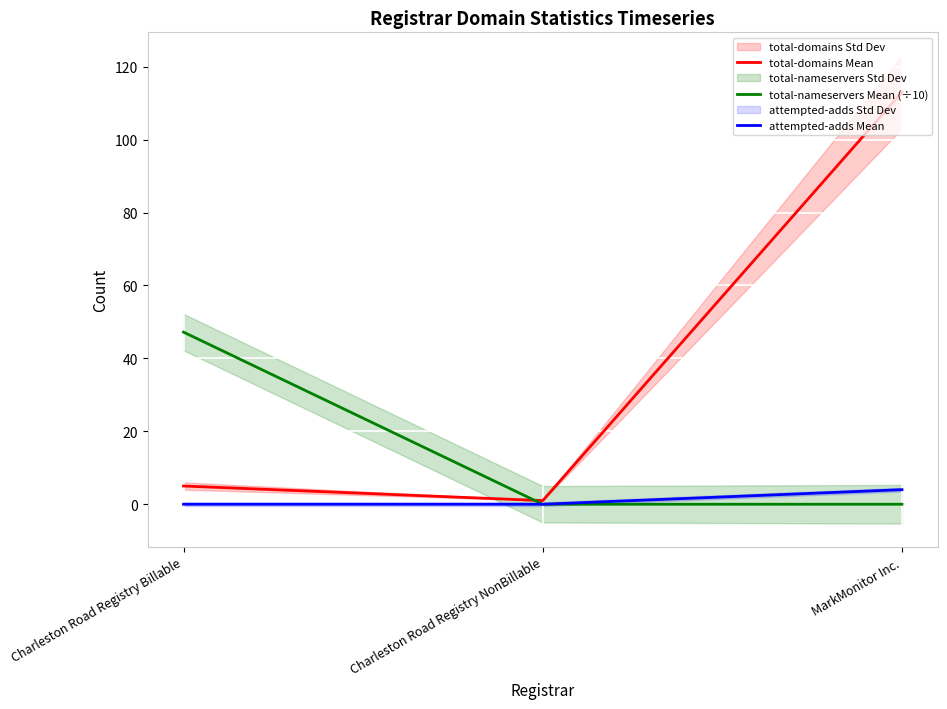

The value of total-domains Mean at MarkMonitor Inc. is 168.0. True or false?

False